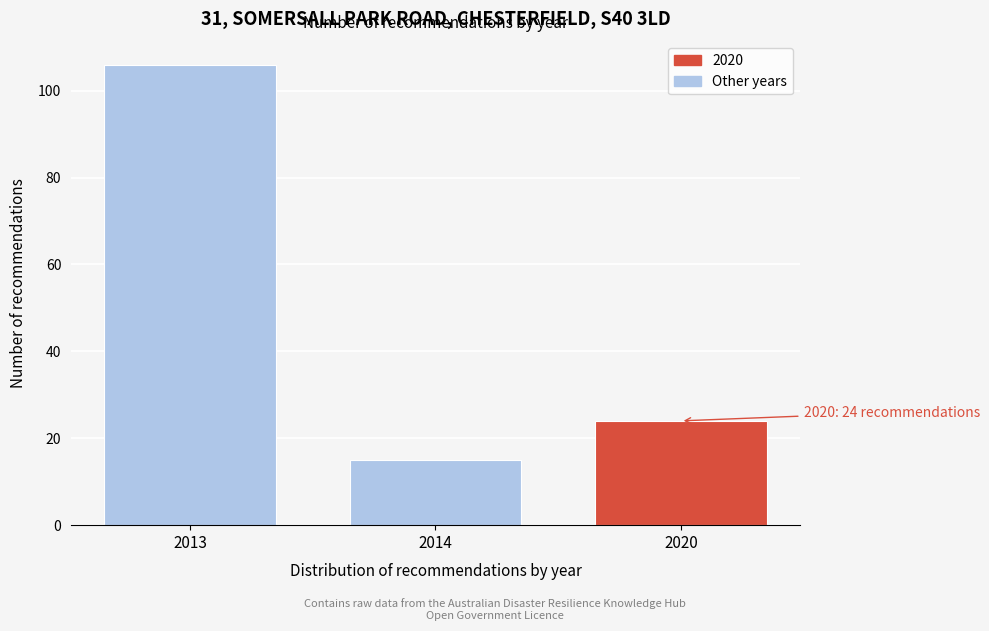

Reading left to right, transcribe all the data shown in this chart.

2013=106	2014=15	2020=24